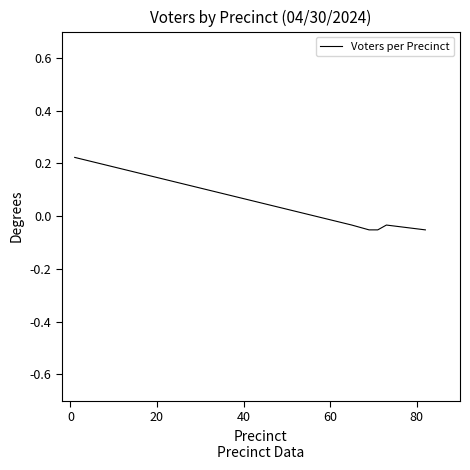

How many values exceed 0?

1